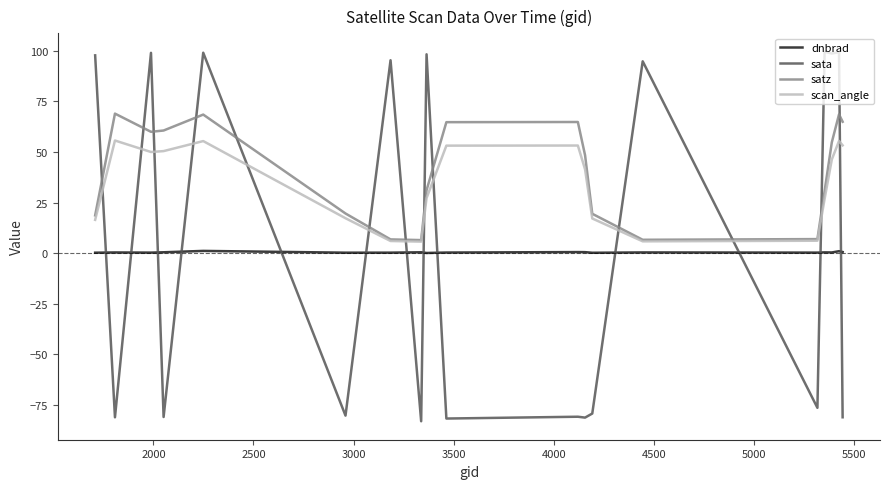

Which series has the largest total across all categories?

satz